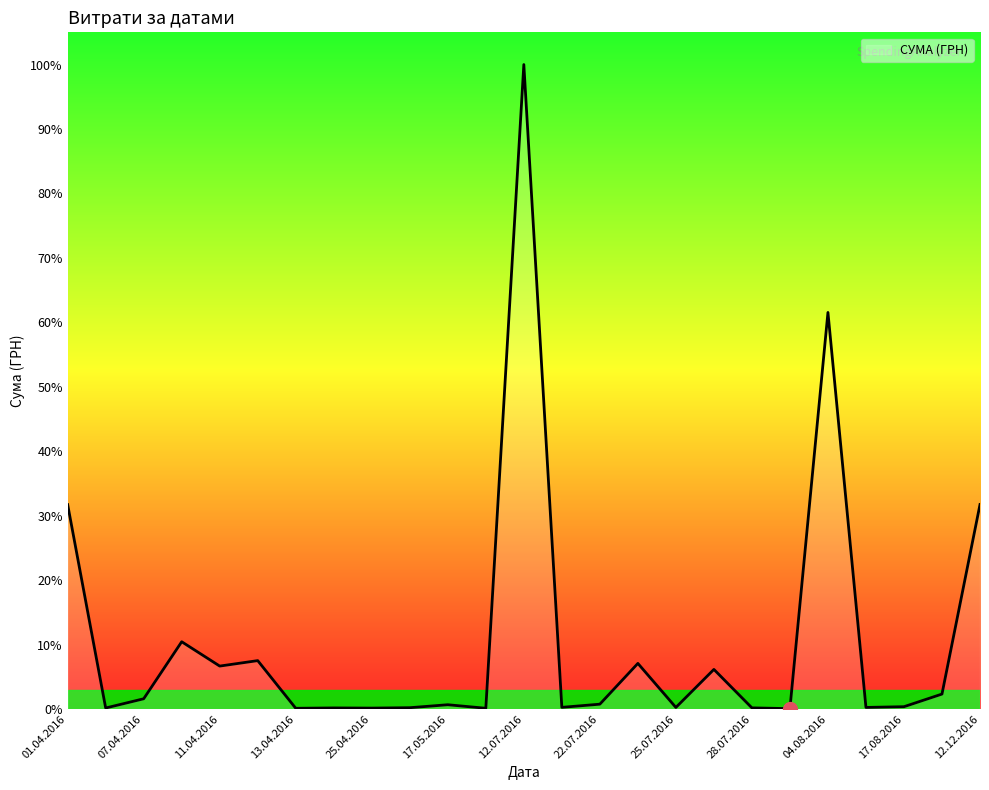

What is the value of the 15th point from the left?

1072.3